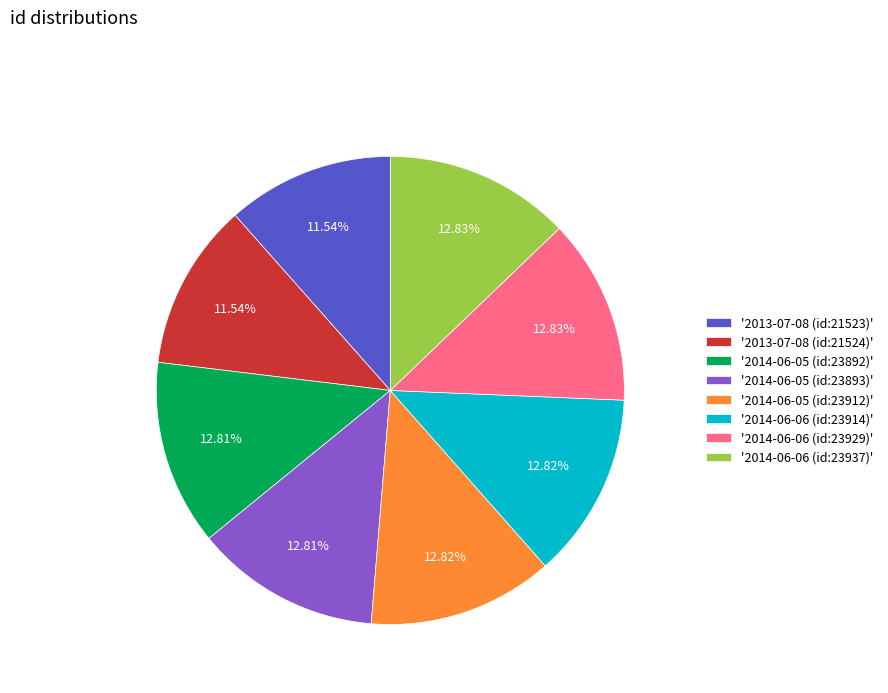

Is there any slice that represents more than half of the pie?

No